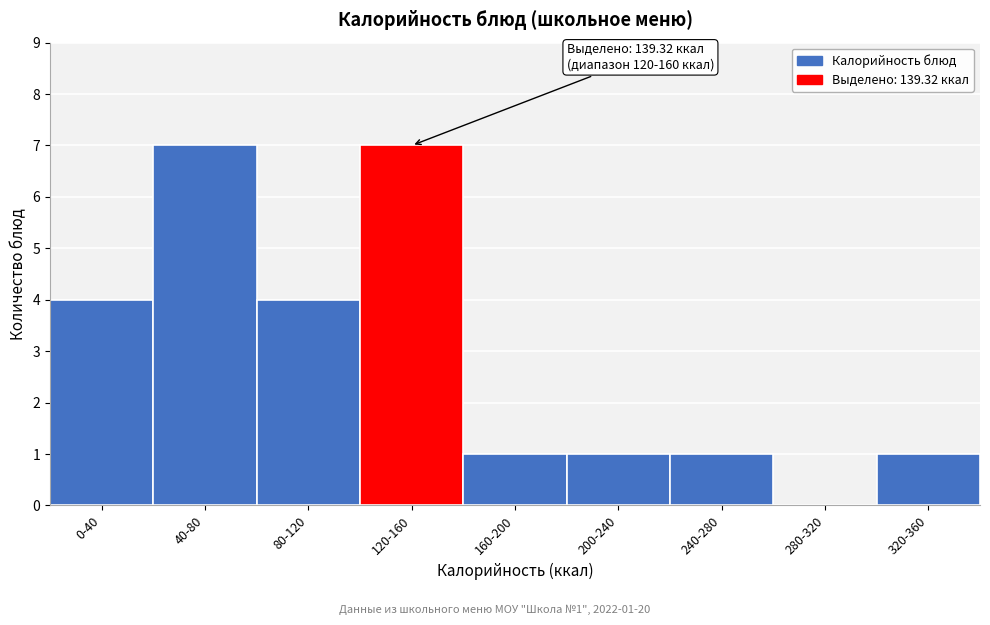

Reading right to left, transcribe all the data shown in this chart.

320-360=1	280-320=0	240-280=1	200-240=1	160-200=1	120-160=7	80-120=4	40-80=7	0-40=4